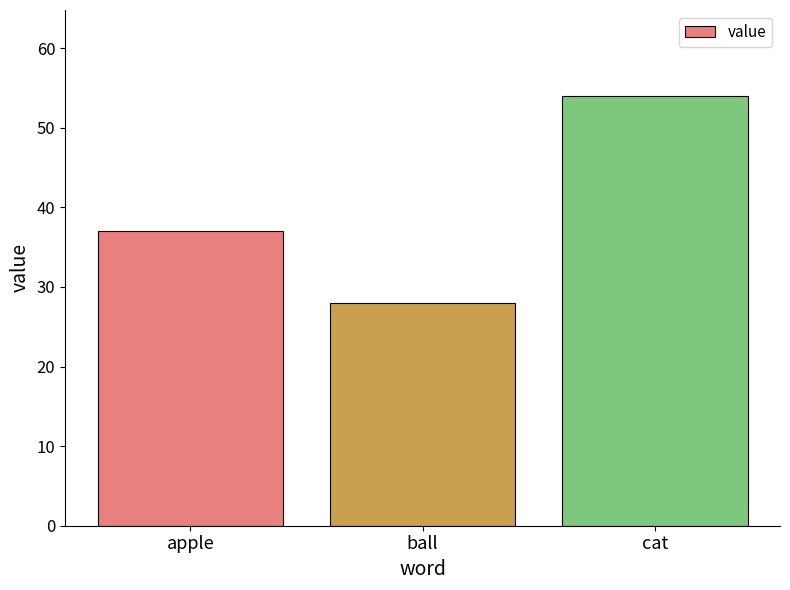

Approximately how many times larger is the value at ball compared to cat?

0.5